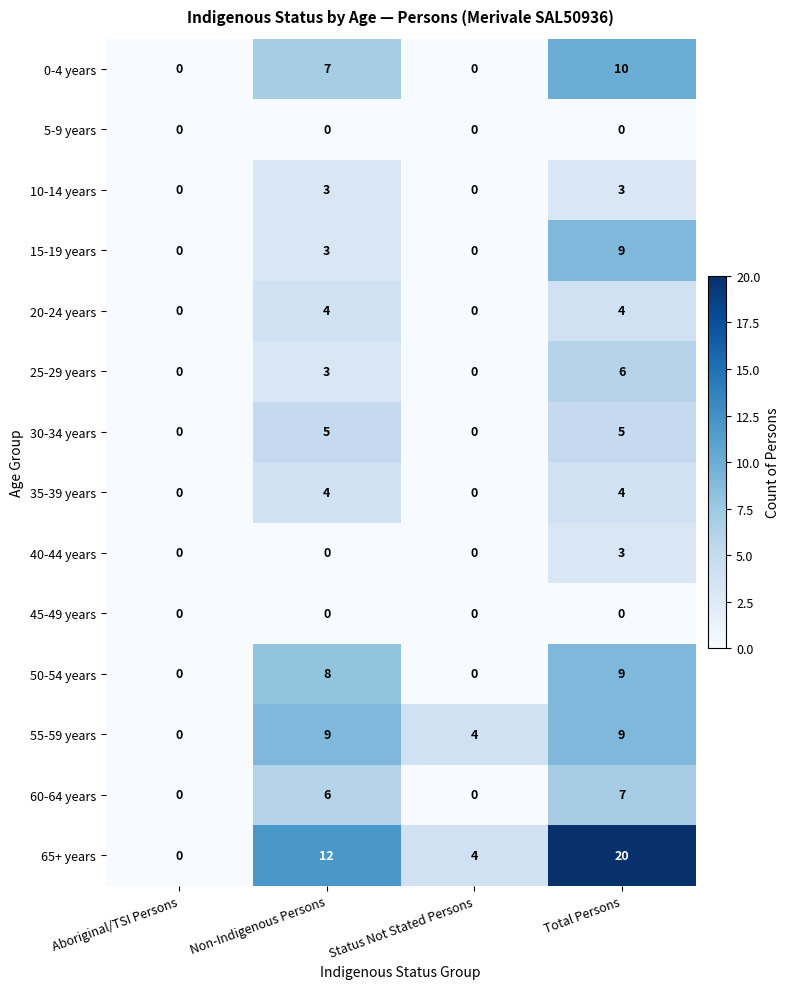

How many categories are shown in the chart?

4